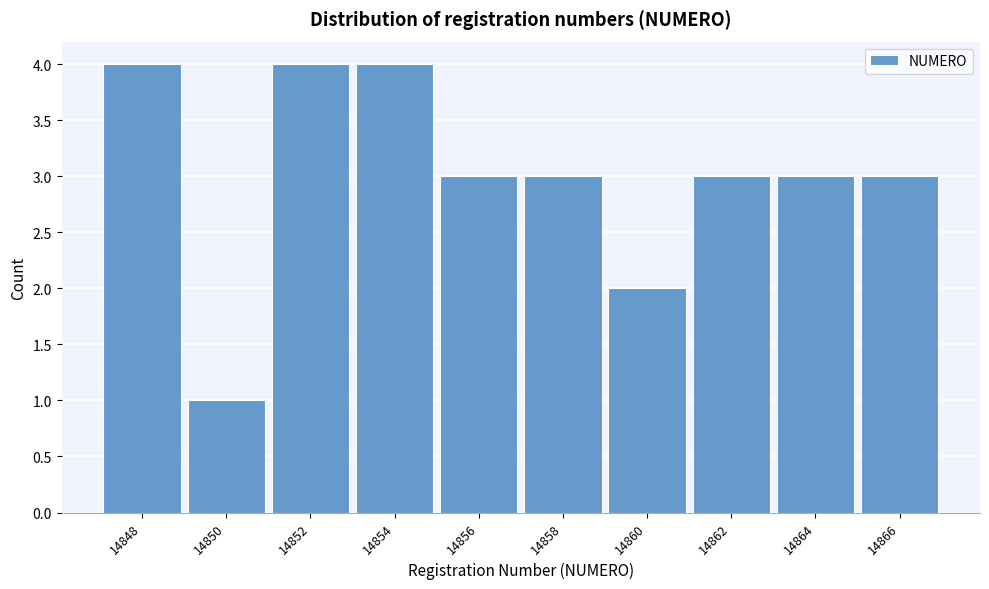

Reading left to right, what are all the values shown in this chart?

4	1	4	4	3	3	2	3	3	3